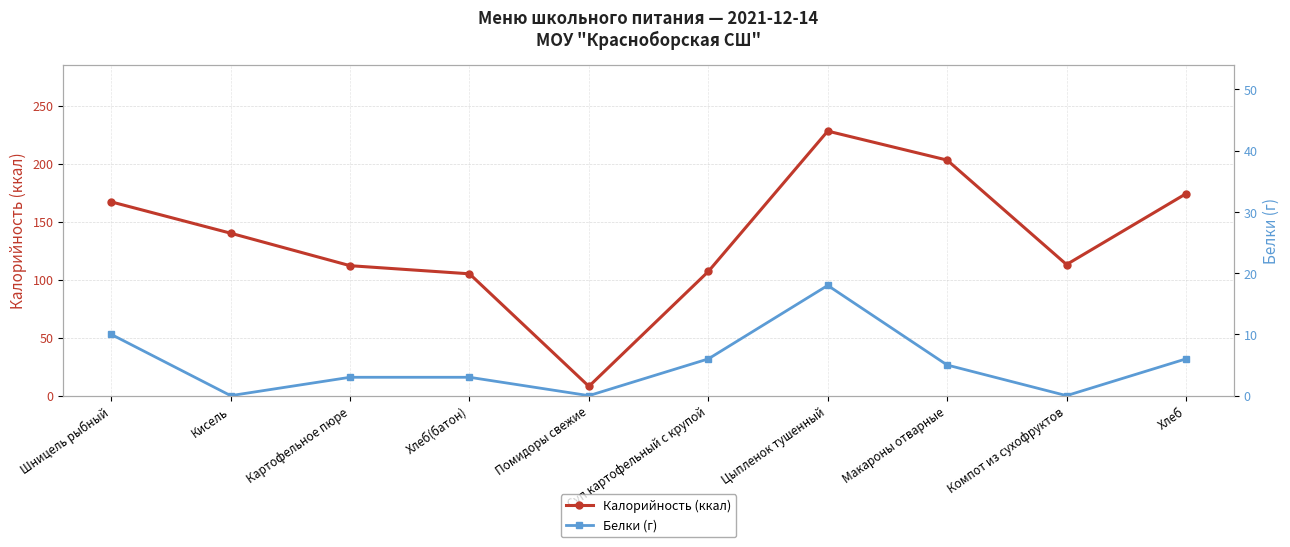

How many data points in Калорийность (ккал) are above 140?

4